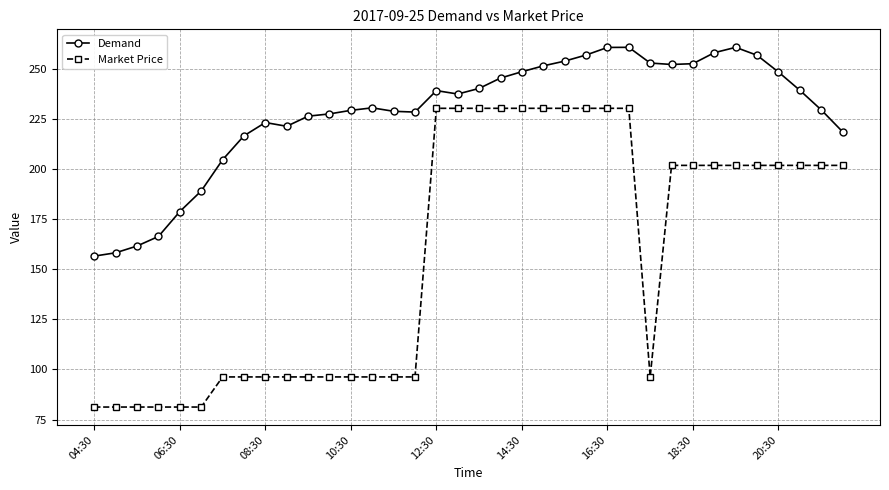

True or false: Demand and Market Price intersect in this chart.

False